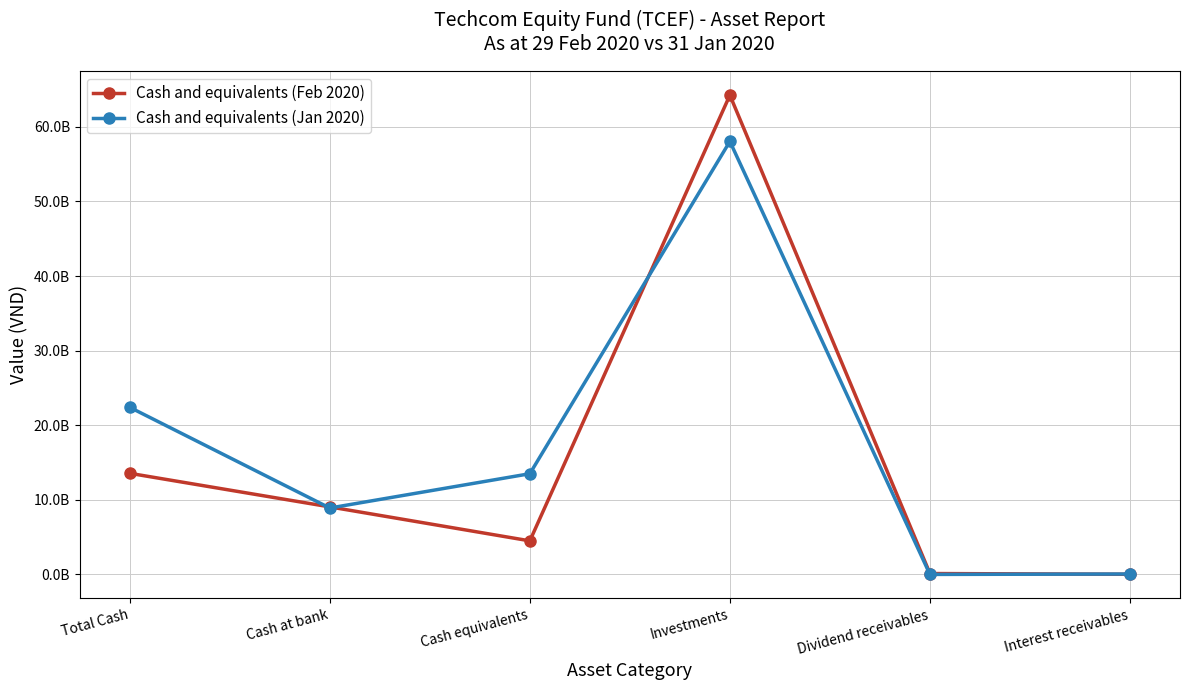

Is it true that Cash and equivalents (Feb 2020) equals 5964294653 at Cash at bank?

False